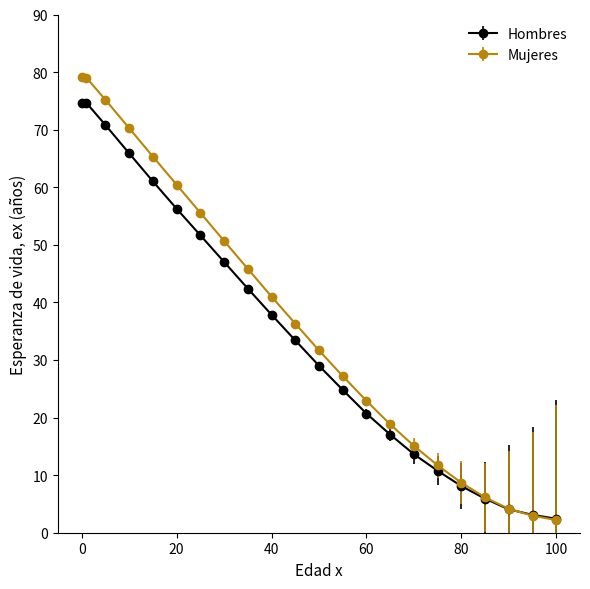

What is the minimum value shown in the chart?

2.2